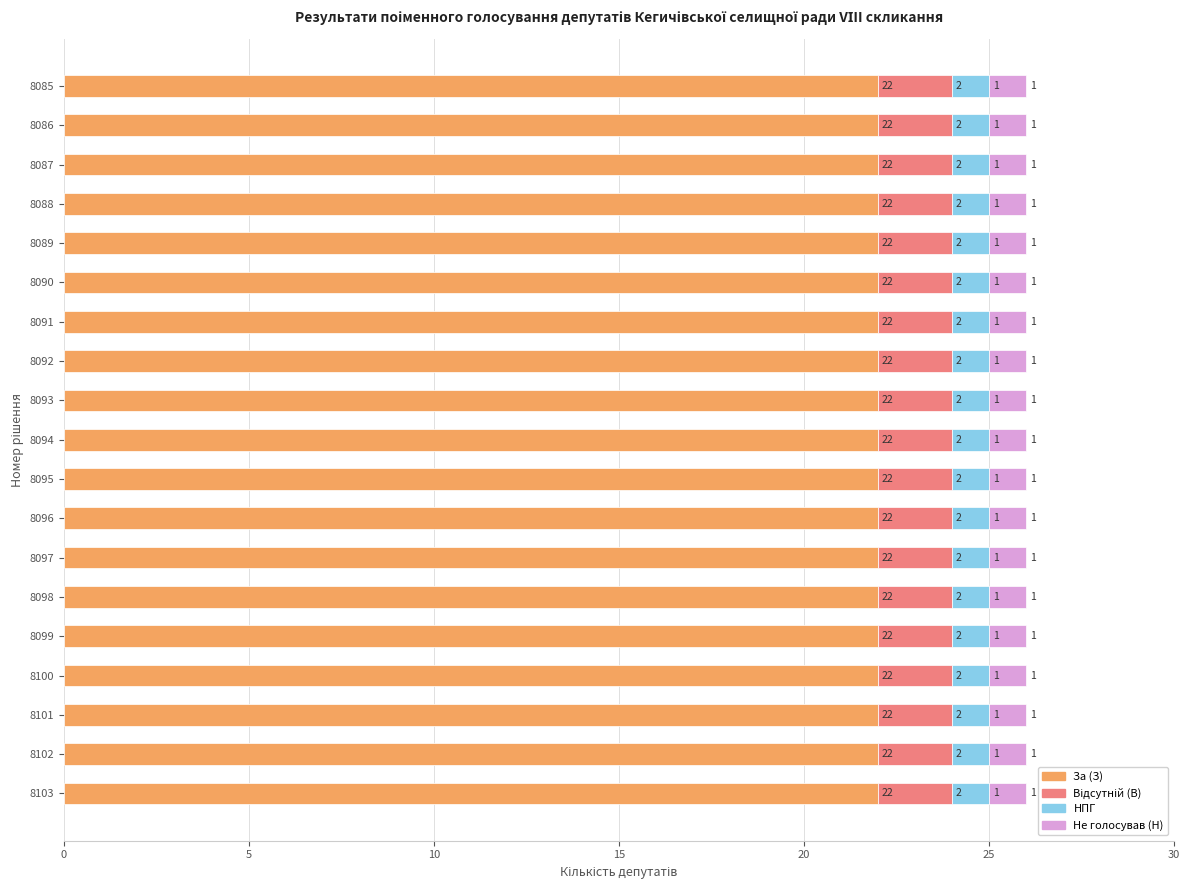

What is the total value across all series at 8095?

26